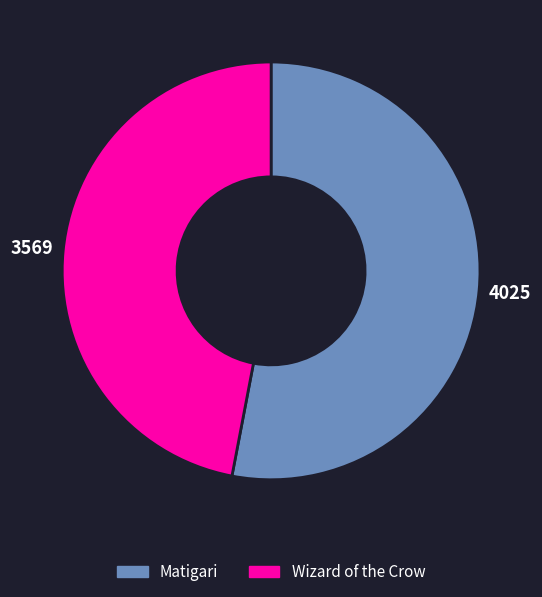

Do Wizard of the Crow and Matigari together represent more than half of the pie?

Yes